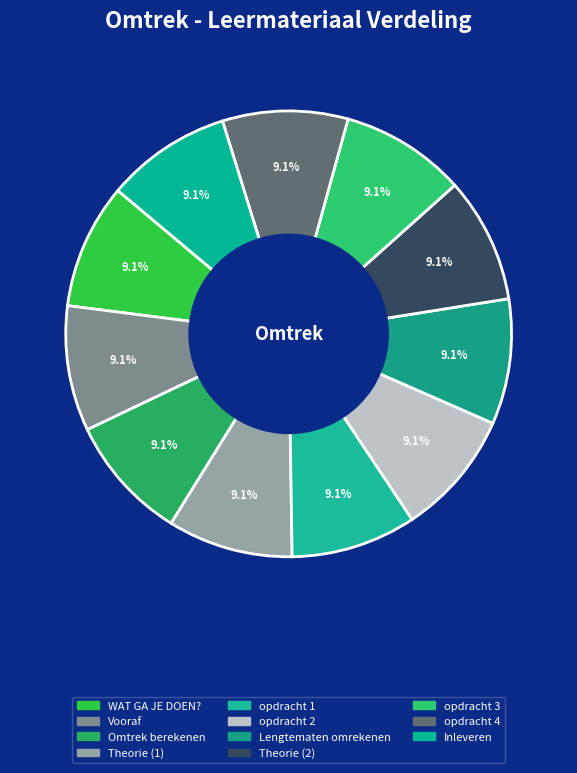

How many segments does this pie chart have?

11